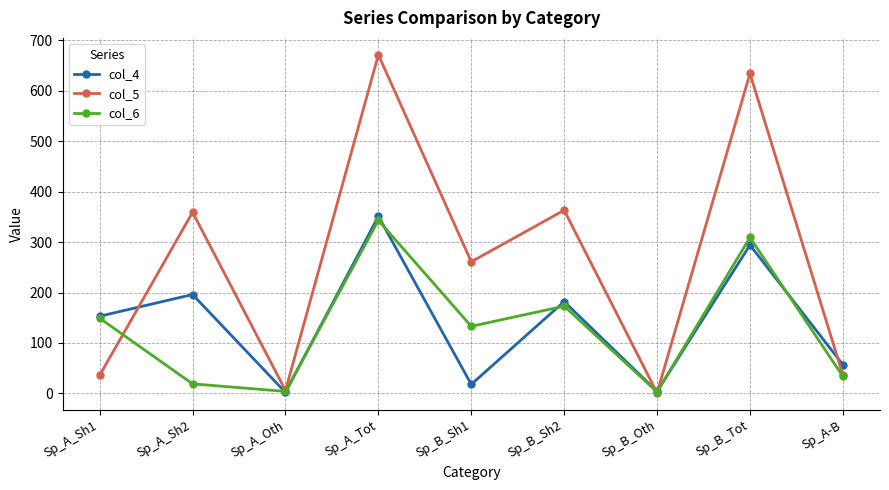

What is the difference between the maximum and second lowest values in the col_5 series?

665